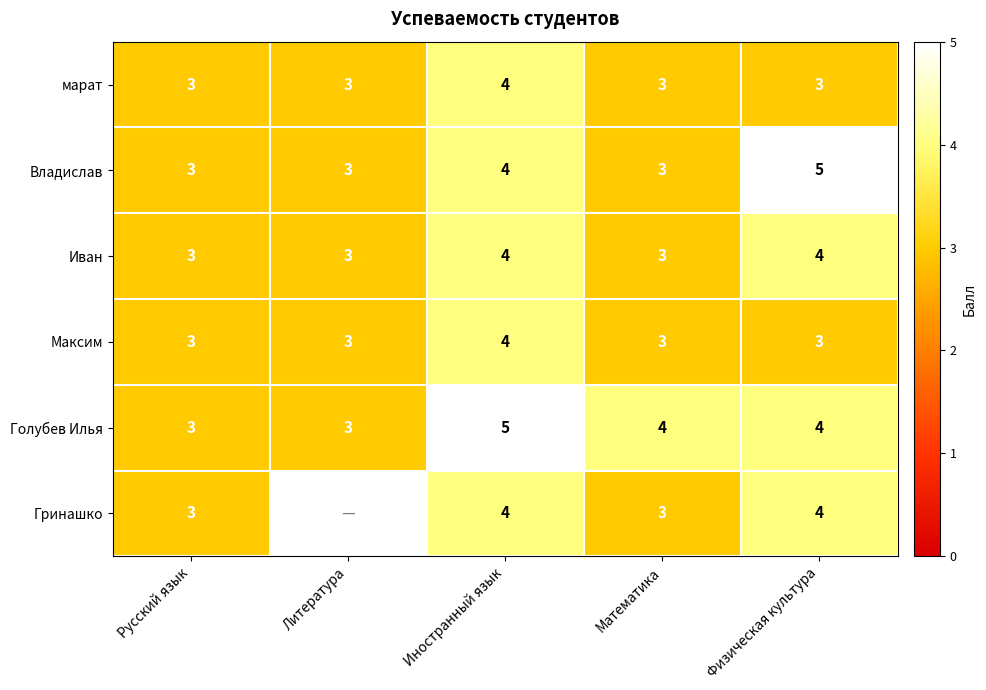

What is the maximum value shown in the chart?

5.0